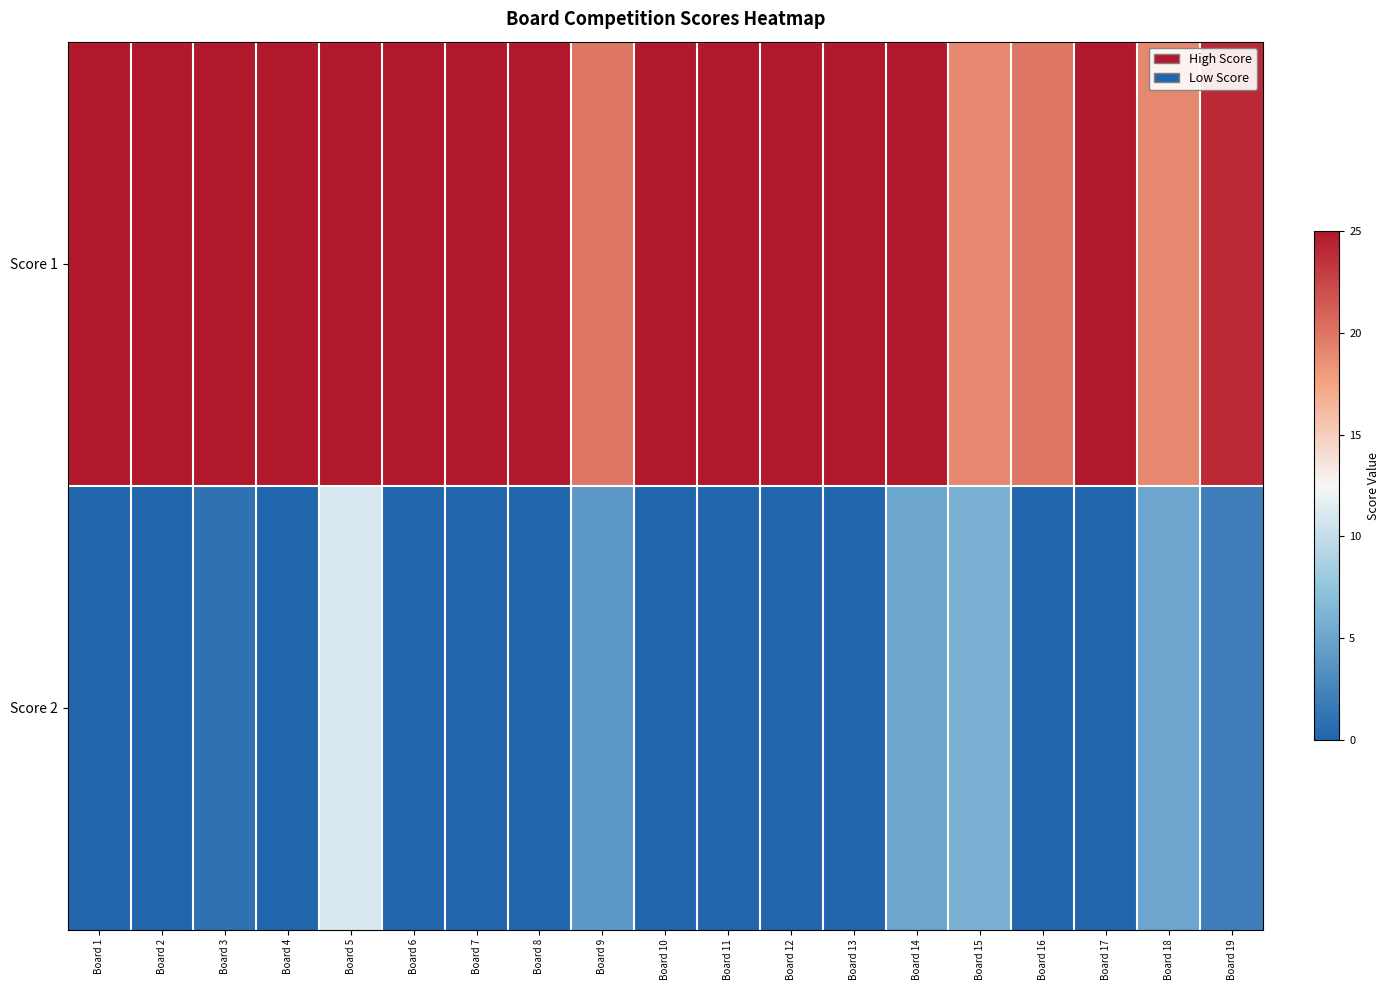

Rank the series by their average value, from highest to lowest.

Score 1, Score 2